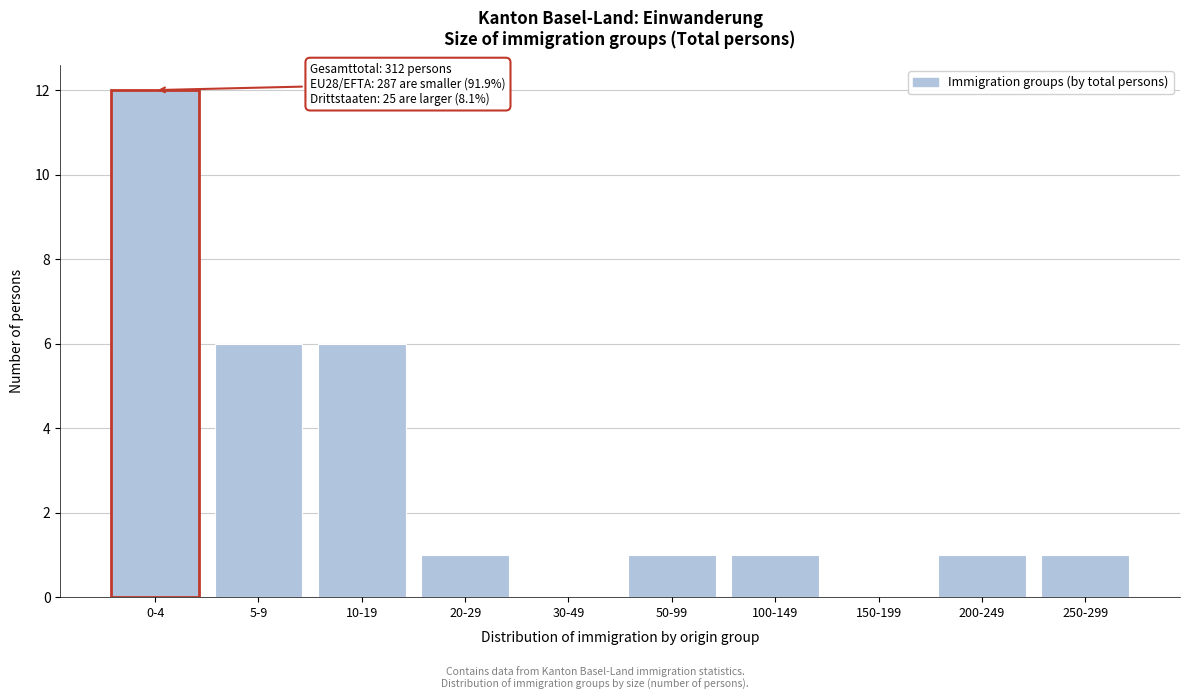

Reading right to left, transcribe all the data shown in this chart.

250-299=1	200-249=1	150-199=0	100-149=1	50-99=1	30-49=0	20-29=1	10-19=6	5-9=6	0-4=12